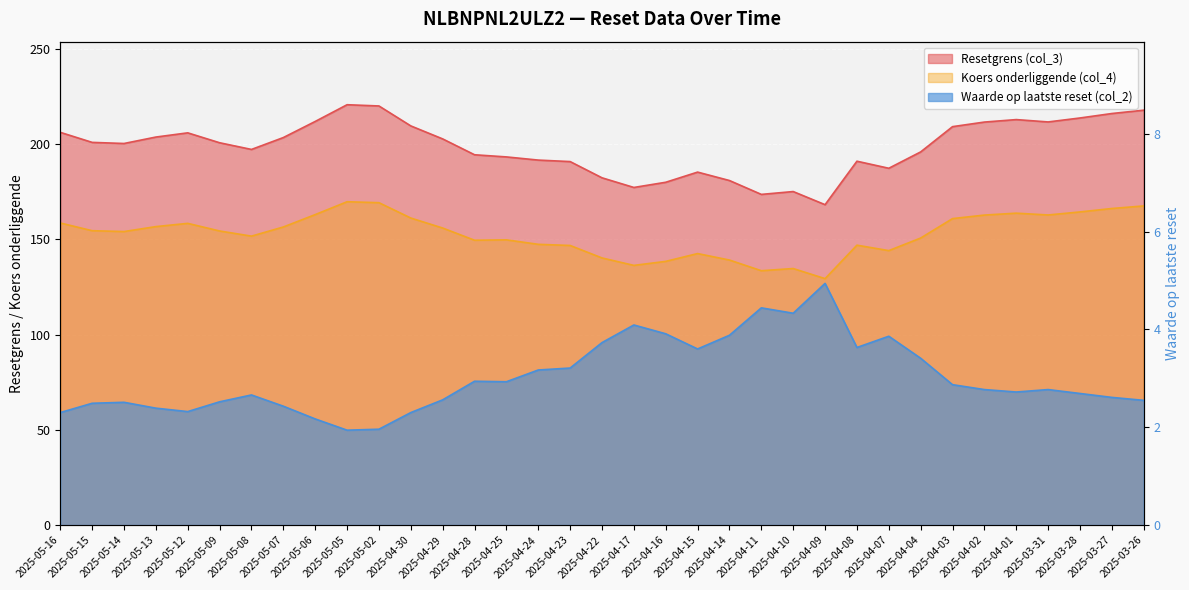

True or false: Koers onderliggende (col_4) and Resetgrens (col_3) intersect in this chart.

False